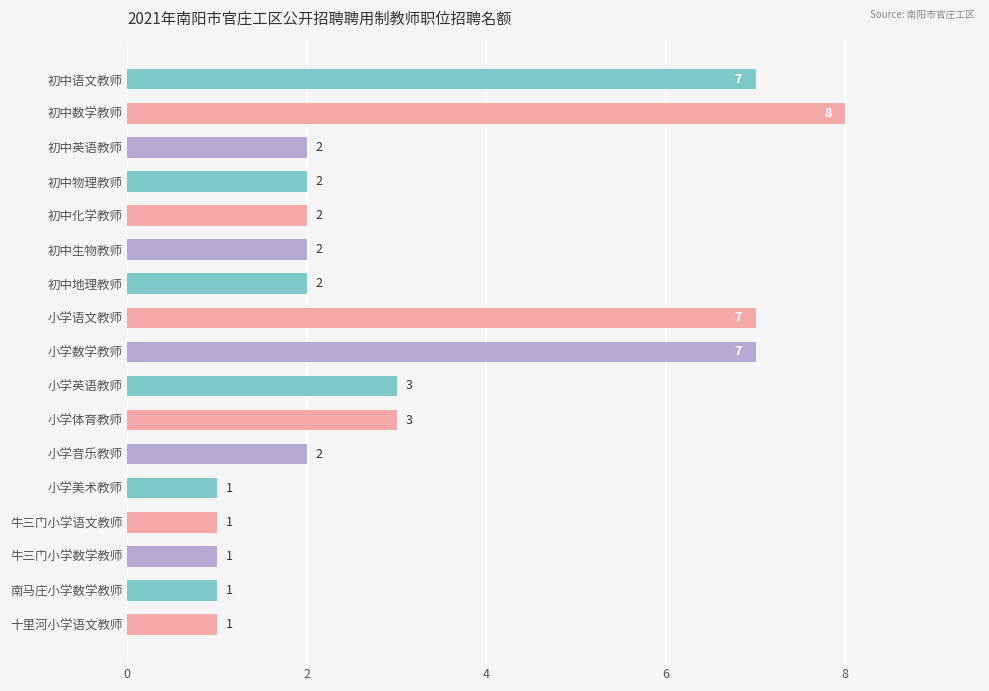

What is the label of the 15th bar from the top?

牛三门小学数学教师